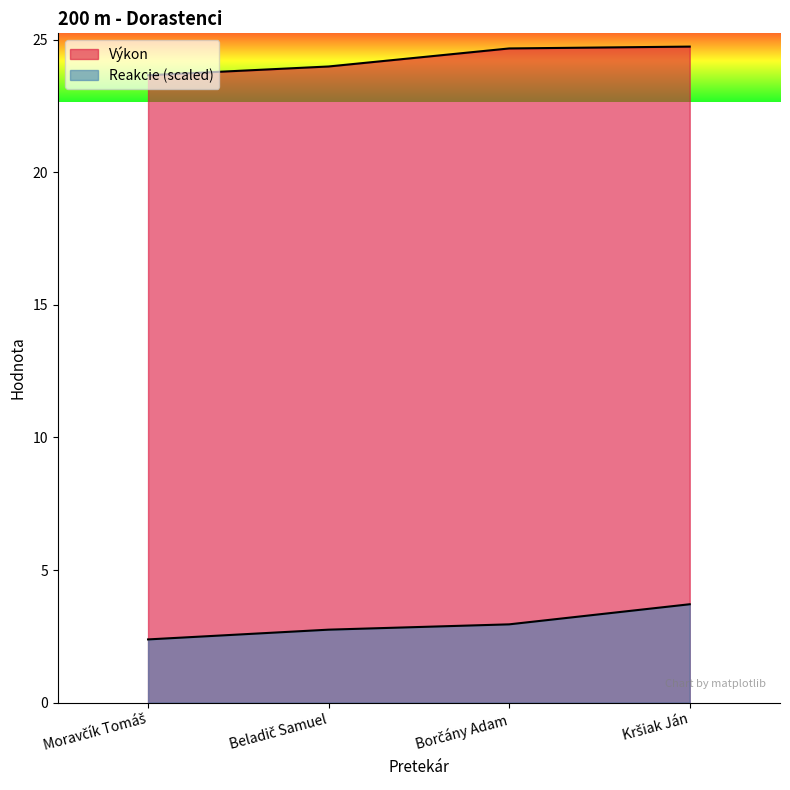

At which label does Výkon first exceed 24?

Borčány Adam